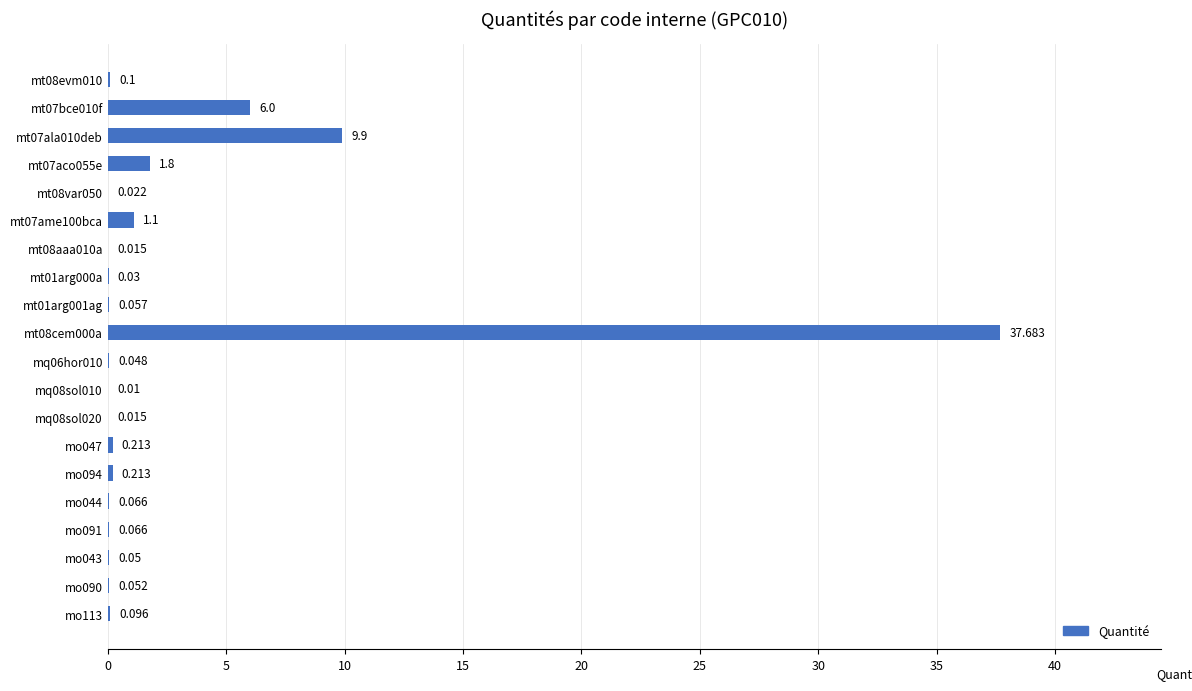

What is the difference between the second highest and minimum values?

9.9